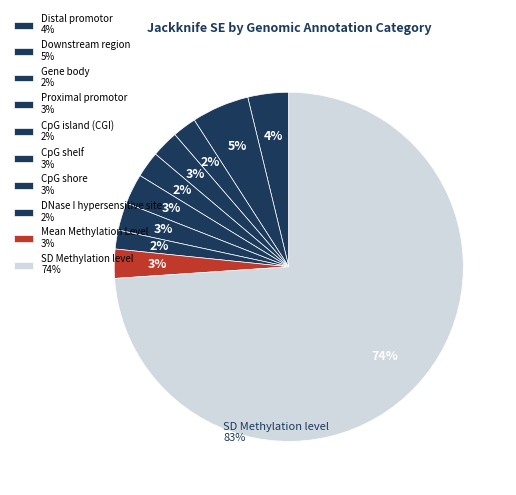

Count the number of slices in the pie.

10